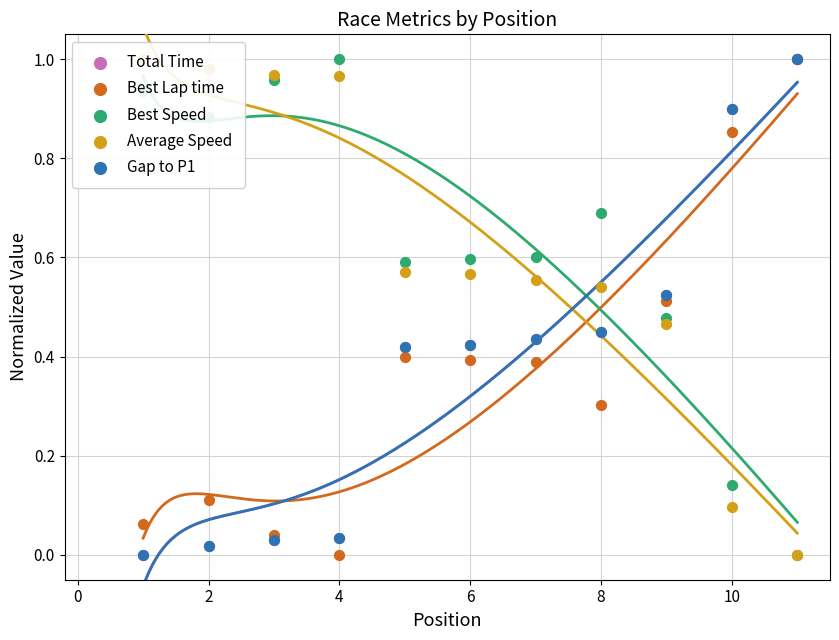

Is the value of Total Time at 10 greater than the value of Gap to P1 at 2?

Yes